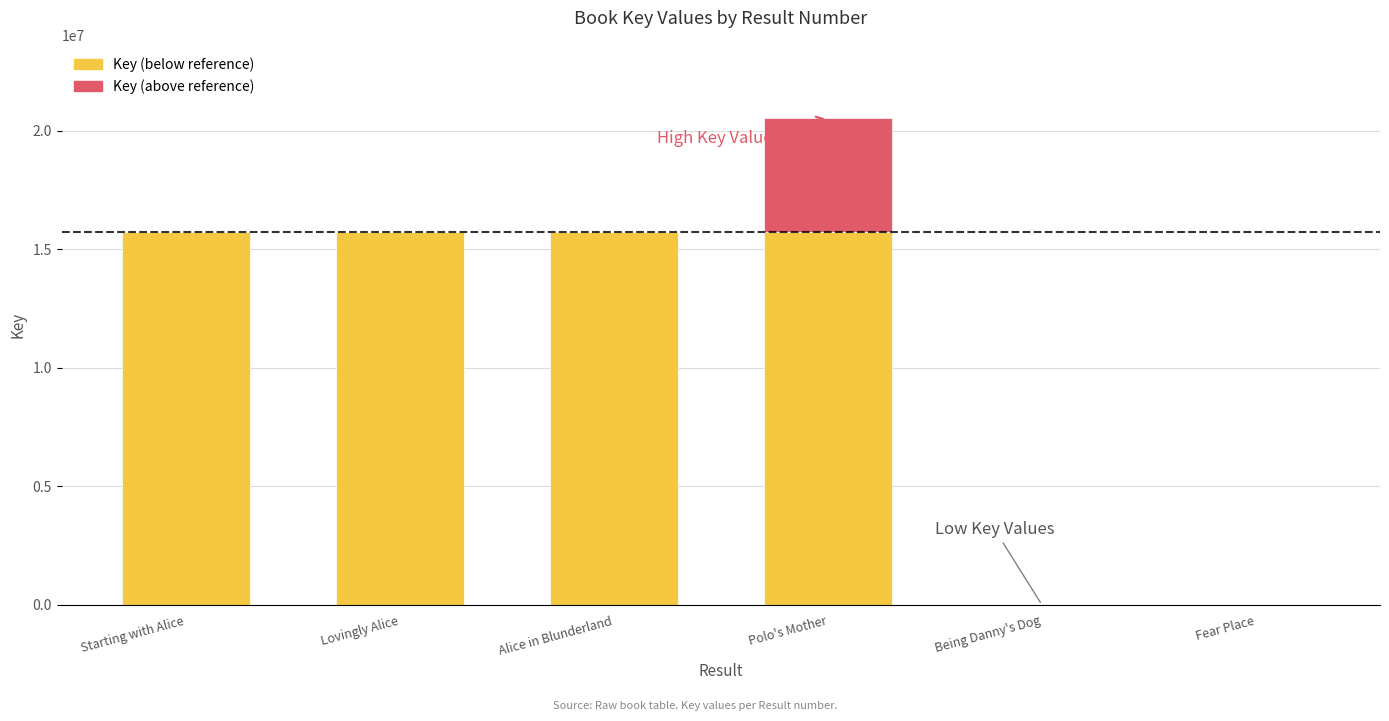

What position from the left is Starting with Alice?

1